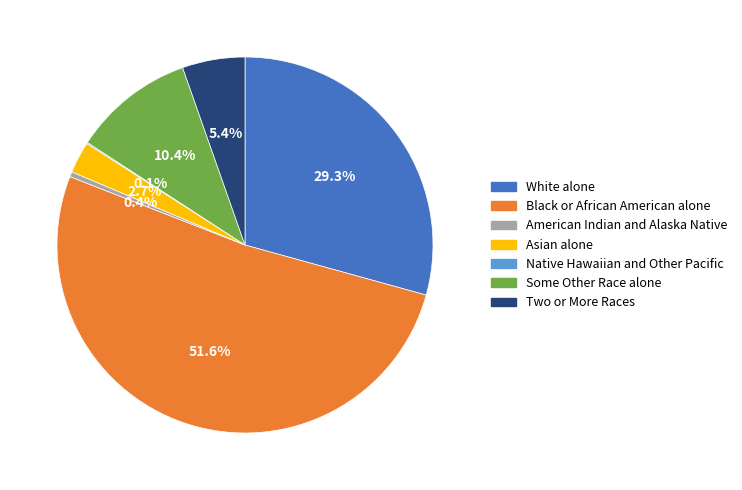

What percentage do Two or More Races and Asian alone together represent?

8.1%